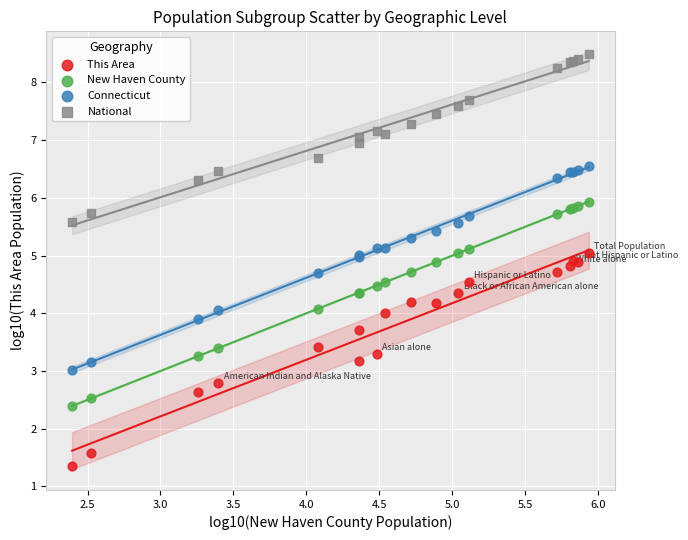

Which series reaches the maximum Y coordinate?

National